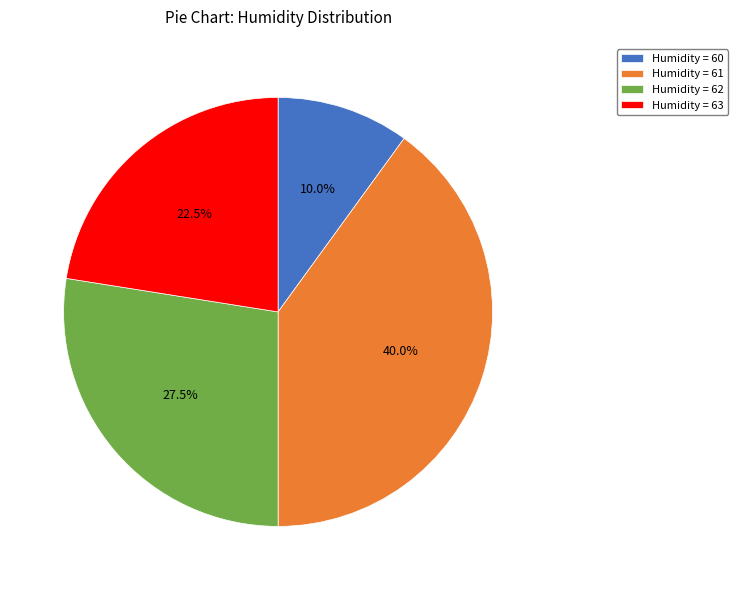

What is the total percentage of Humidity = 63 and Humidity = 61?

62.5%